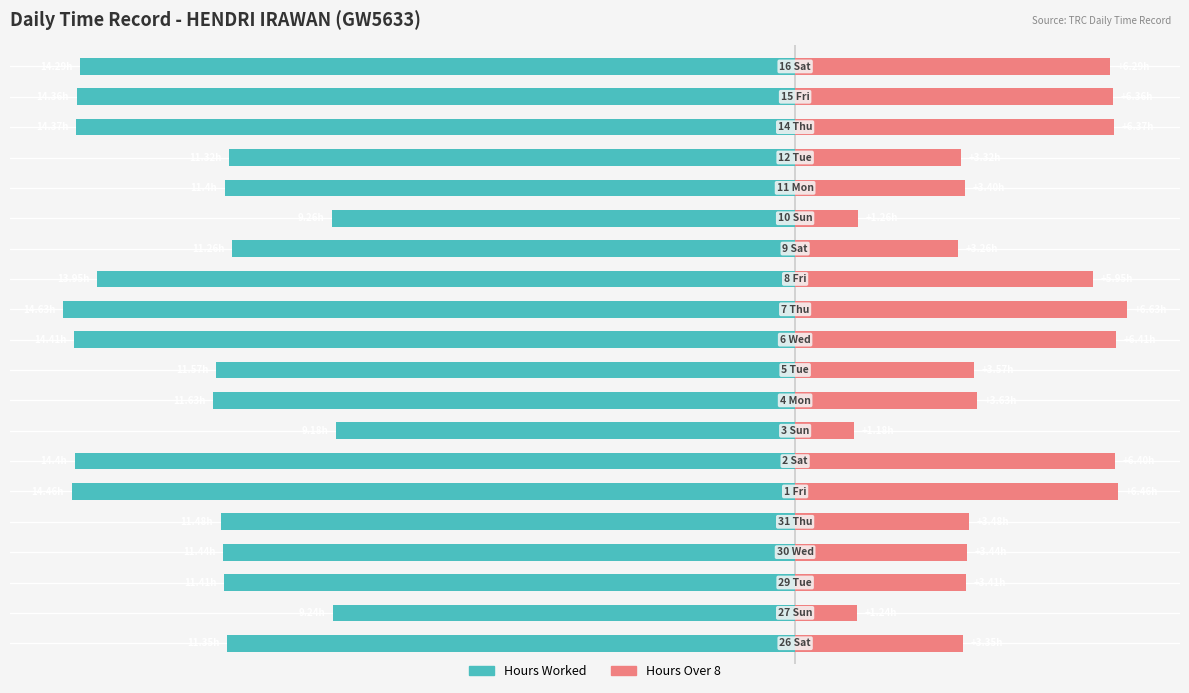

Which has a higher value, 15 or 7?

7